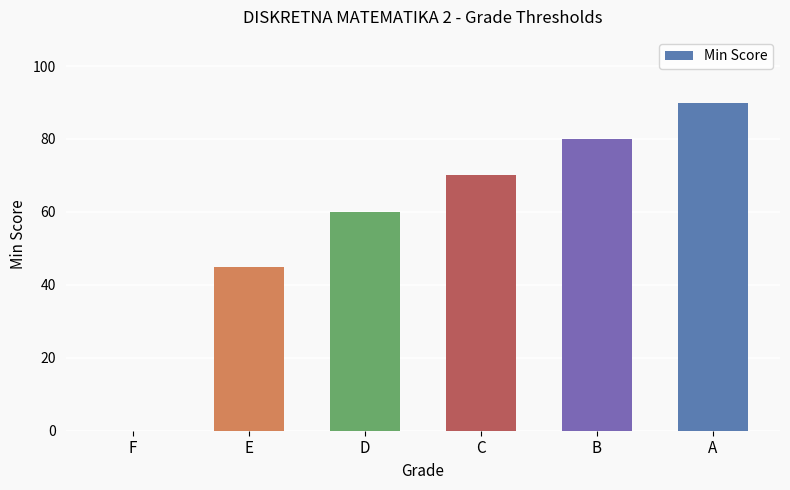

Read the value at A.

90